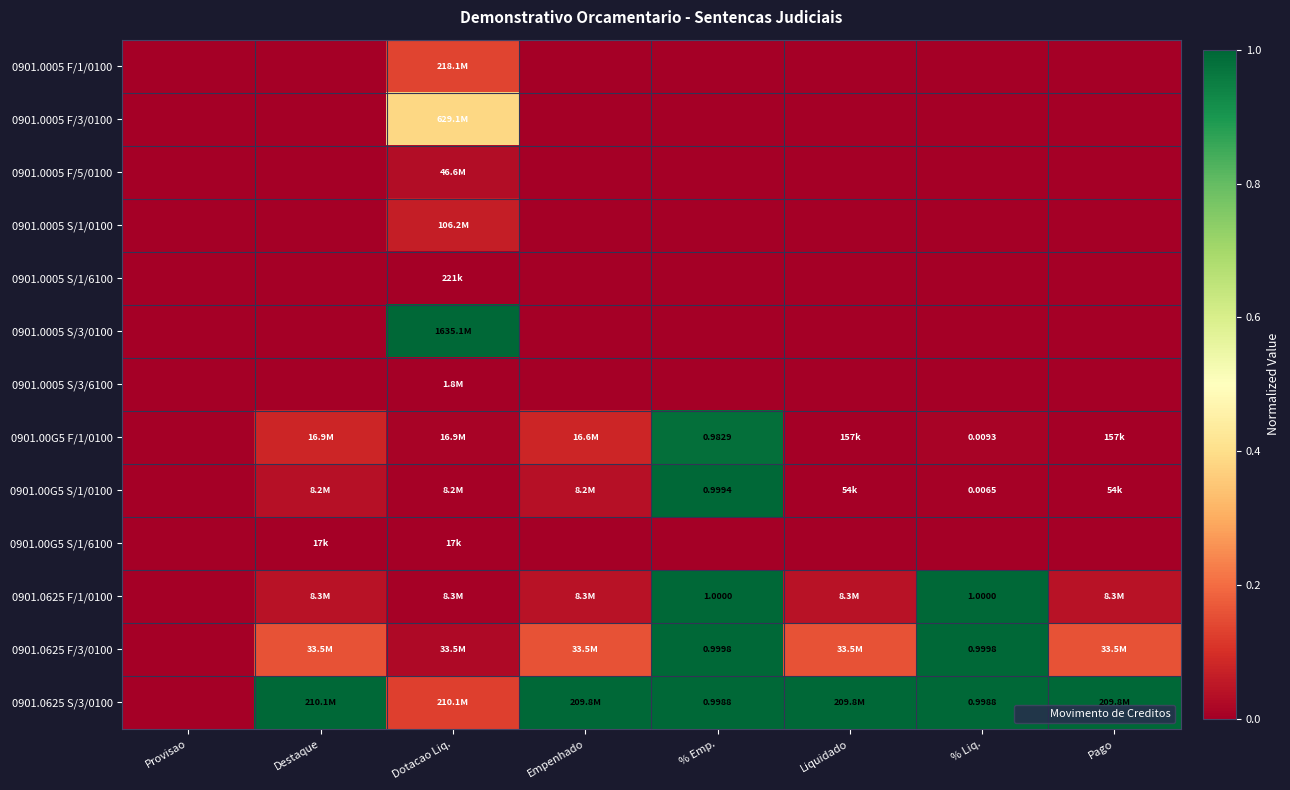

How many values in the 0901.00G5 F/1/0100 series exceed 0?

7